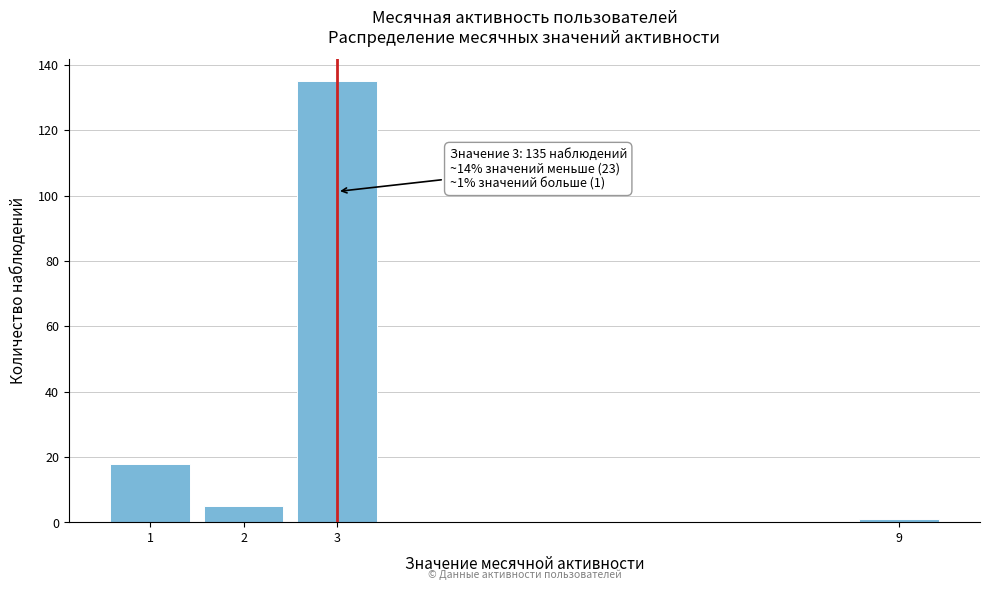

Reading right to left, extract all data points from this chart.

1	135	5	18